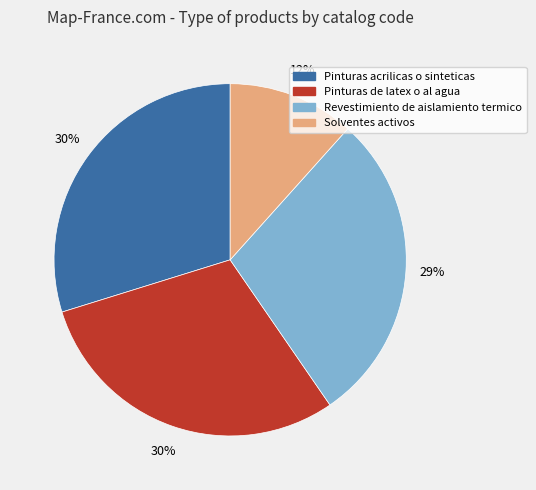

True or false: Revestimiento de aislamiento termico accounts for 19% of the total.

False